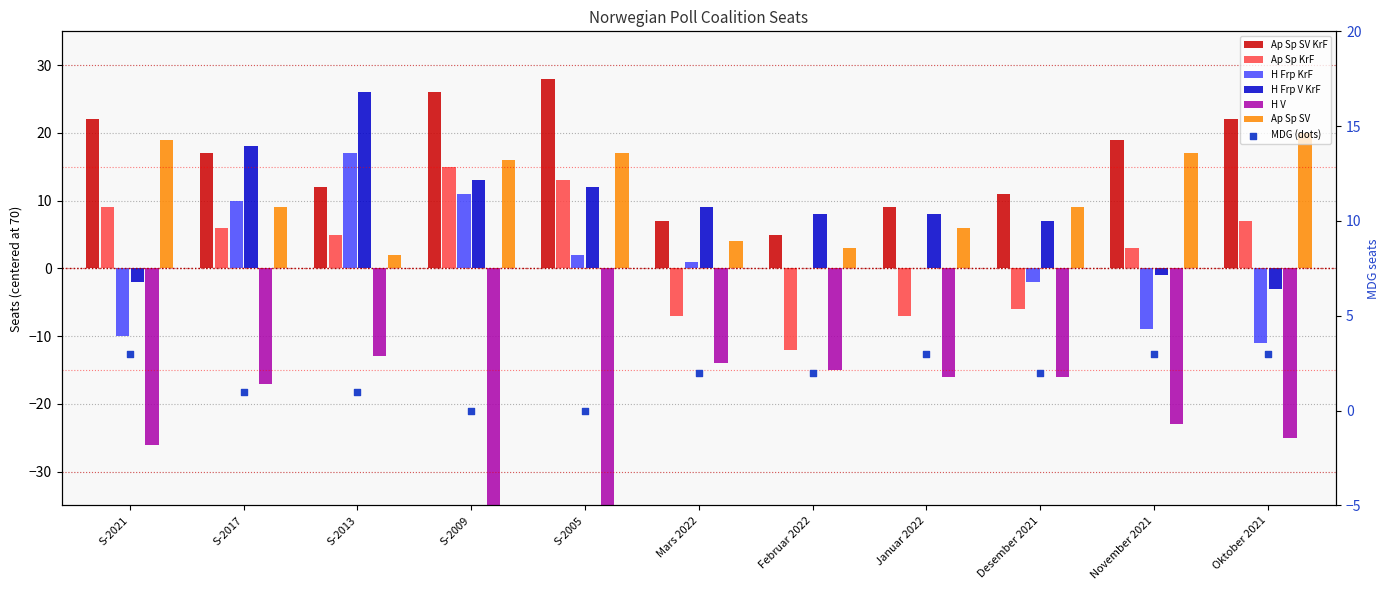

Which series contains the lowest Y value?

H V